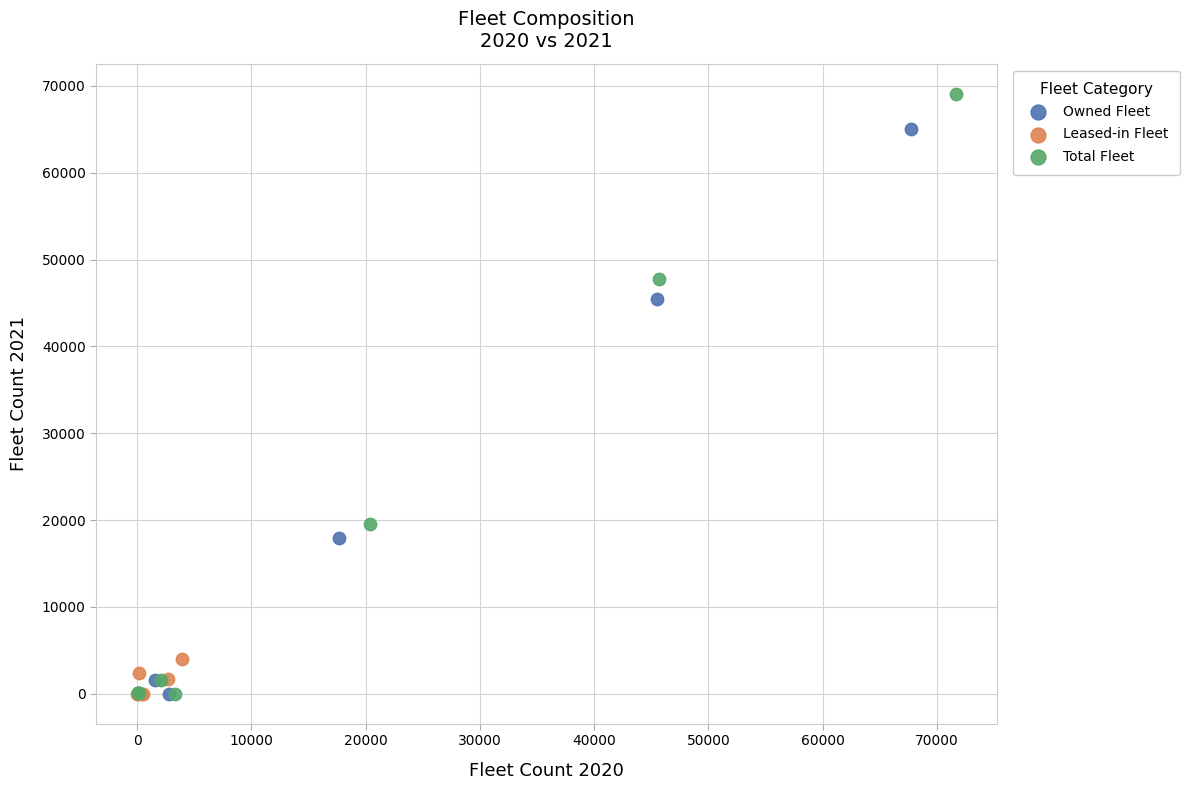

Which series reaches the maximum Y coordinate?

Total Fleet